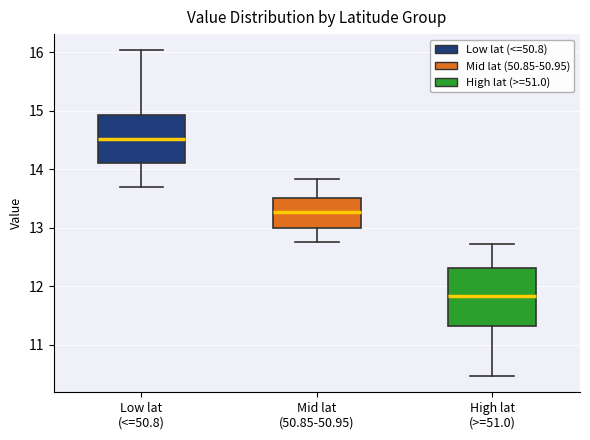

Which box's median line is the lowest?

High lat (>=51.0)